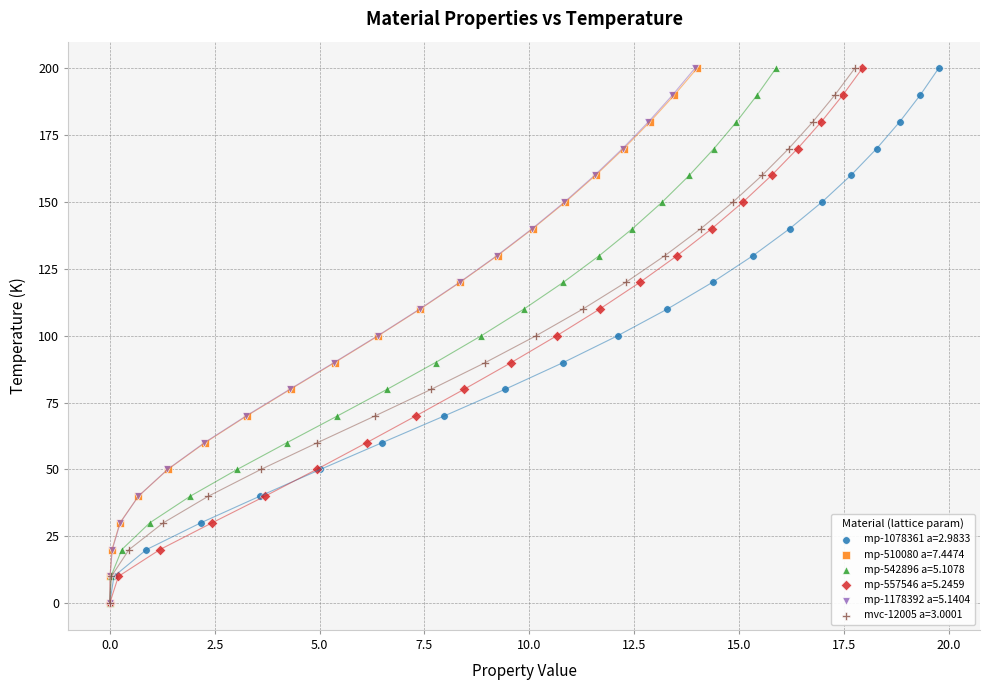

What are all the series names shown in the legend?

mp-1078361 a=2.9833, mp-510080 a=7.4474, mp-542896 a=5.1078, mp-557546 a=5.2459, mp-1178392 a=5.1404, mvc-12005 a=3.0001